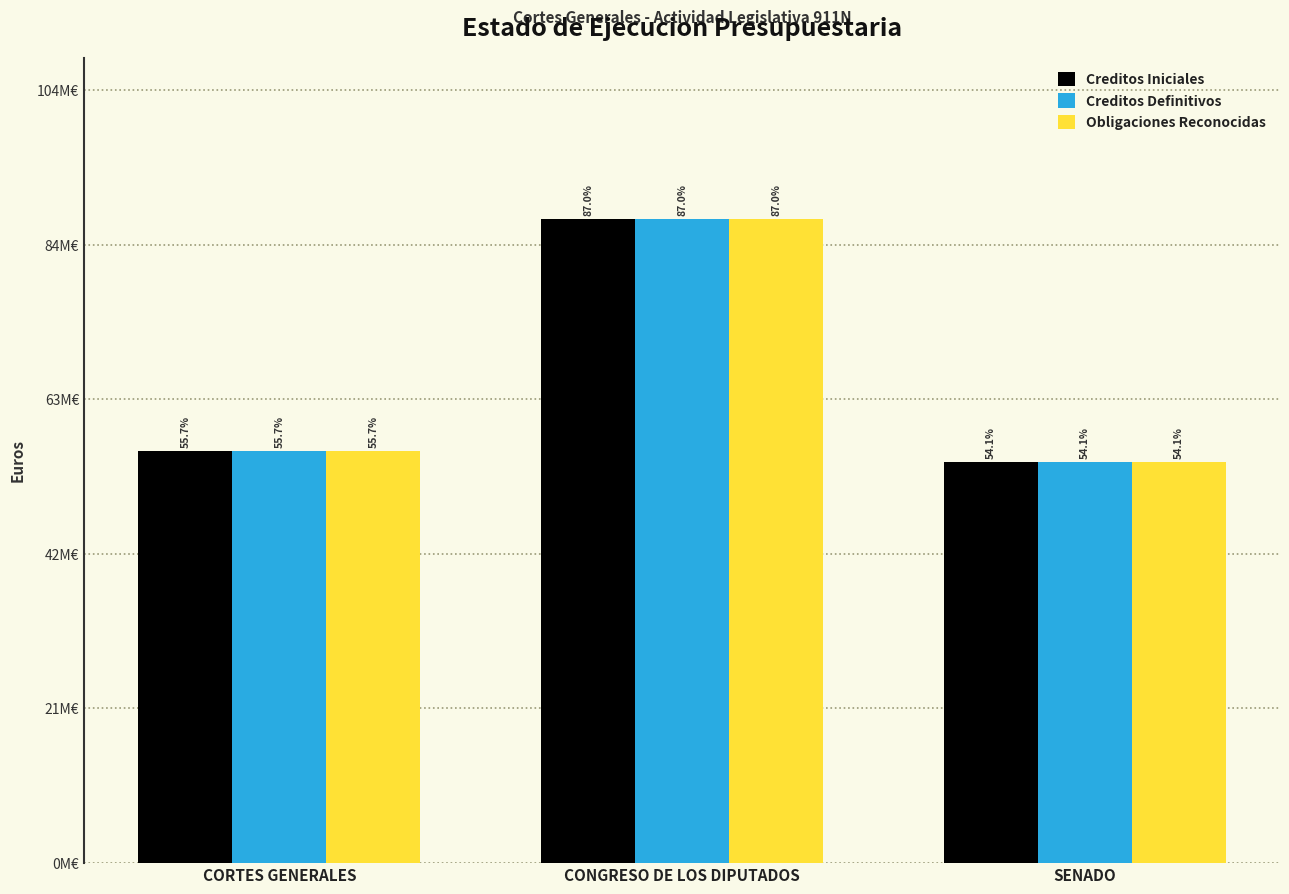

What is the highest value of the Obligaciones Reconocidas series?

86983110